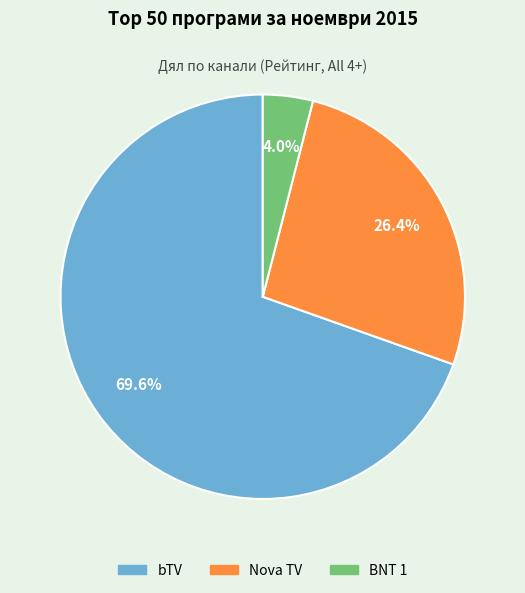

What is the ratio of the value at Nova TV to the value at BNT 1?

6.6